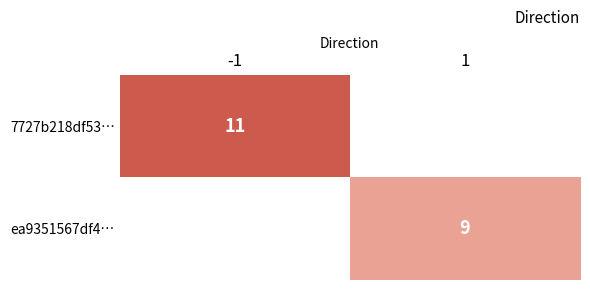

The 7727b218df53… series shows 11 at -1. True or false?

True